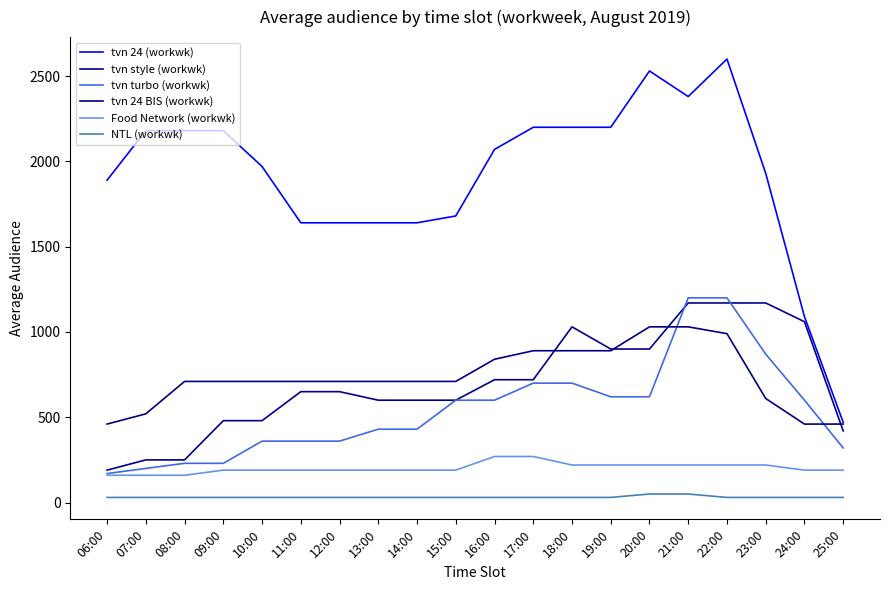

Reading right to left, what are all the values shown in this chart?

tvn 24 (workwk): 470	1090	1930	2600	2380	2530	2200	2200	2200	2070	1680	1640	1640	1640	1640	1970	2180	2180	2180	1890
tvn style (workwk): 420	1060	1170	1170	1170	900	900	1030	720	720	600	600	600	650	650	480	480	250	250	190
tvn turbo (workwk): 320	600	870	1200	1200	620	620	700	700	600	600	430	430	360	360	360	230	230	200	170
tvn 24 BIS (workwk): 460	460	610	990	1030	1030	890	890	890	840	710	710	710	710	710	710	710	710	520	460
Food Network (workwk): 190	190	220	220	220	220	220	220	270	270	190	190	190	190	190	190	190	160	160	160
NTL (workwk): 30	30	30	30	50	50	30	30	30	30	30	30	30	30	30	30	30	30	30	30